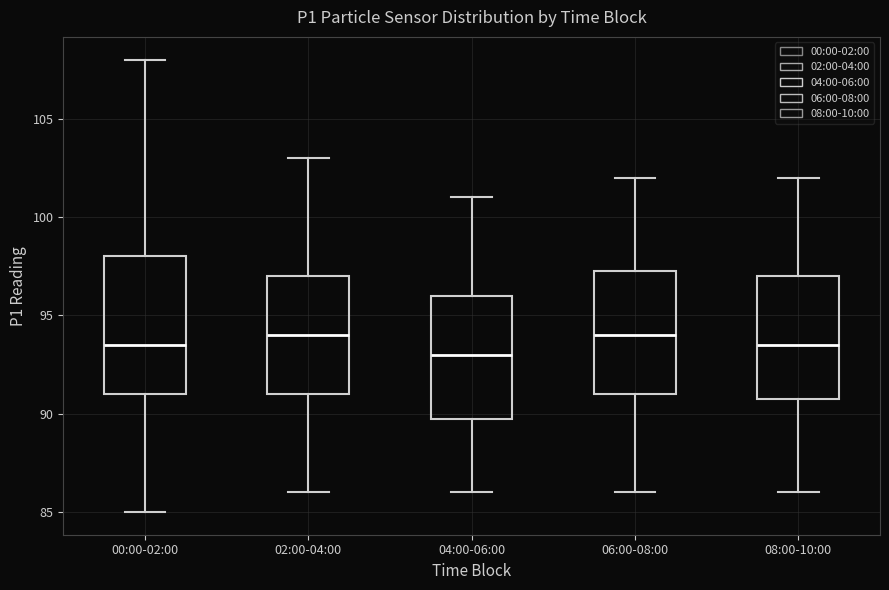

Comparing the boxes themselves (not the whiskers), which one is the tallest?

00:00-02:00